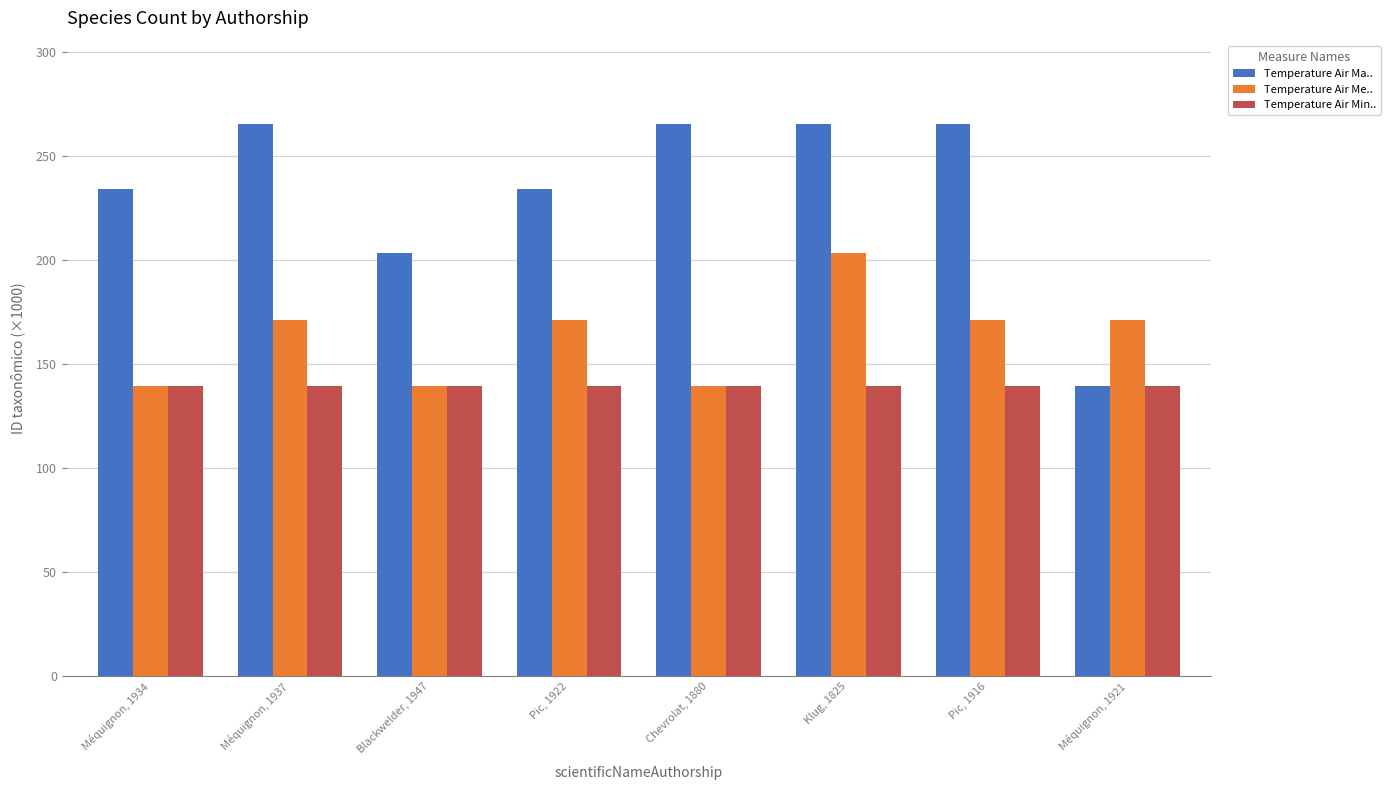

What is the smallest value displayed?

139.5